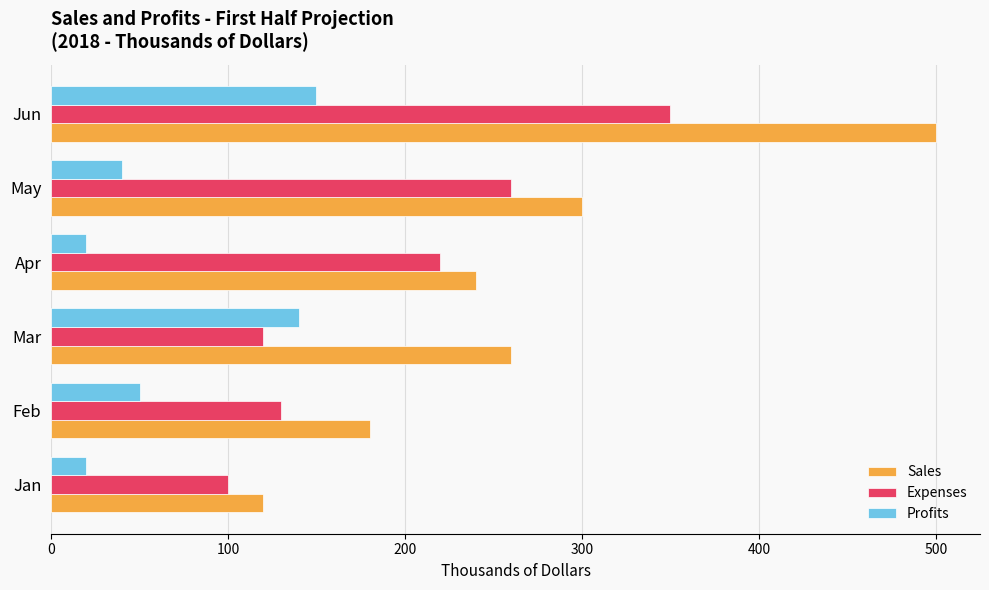

List the series in order of their peak value, highest first.

Sales, Expenses, Profits